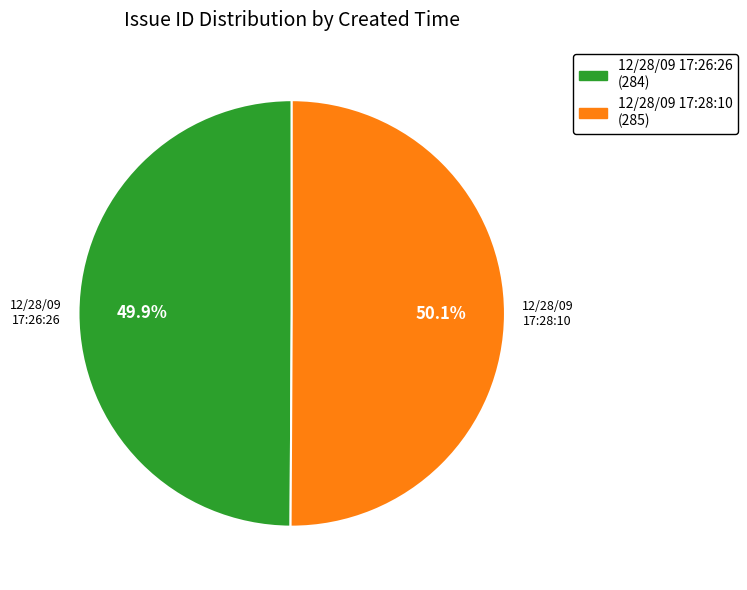

True or false: 12/28/09 17:26:26 accounts for 62% of the total.

False